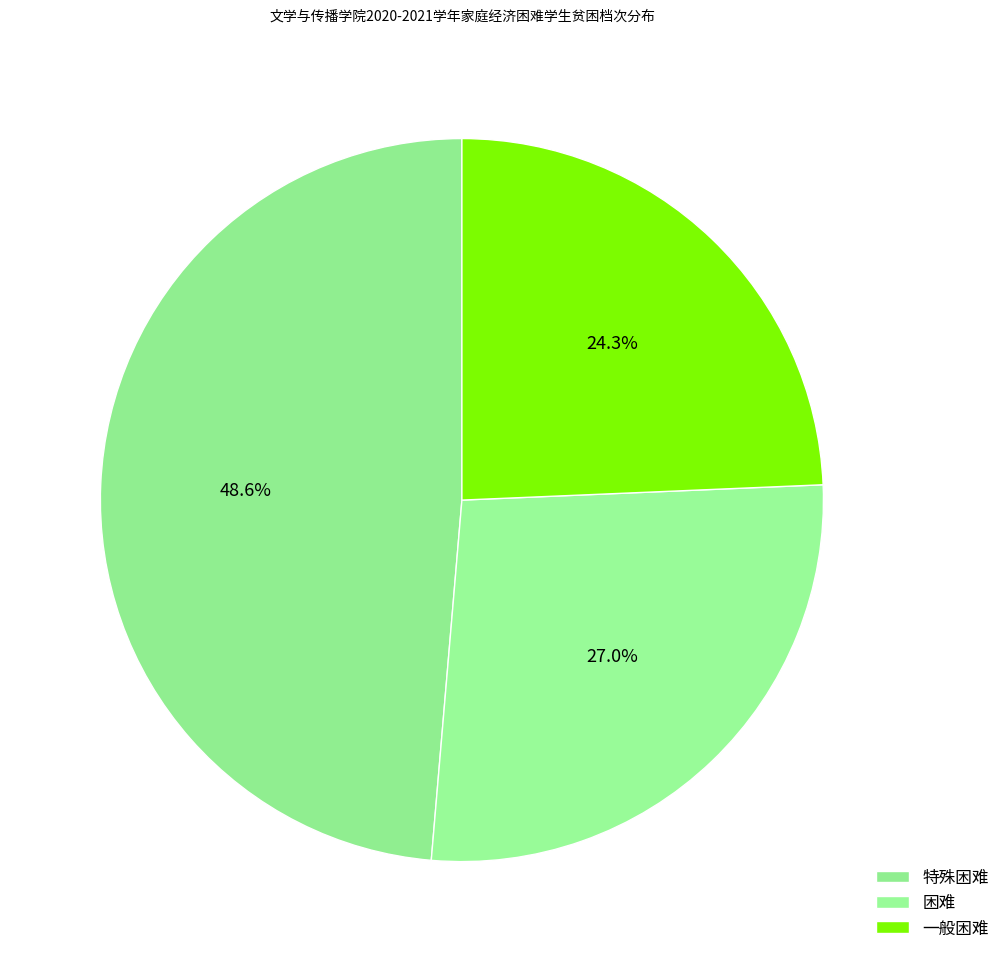

What percentage is the 困难 slice, to the nearest percent?

27%